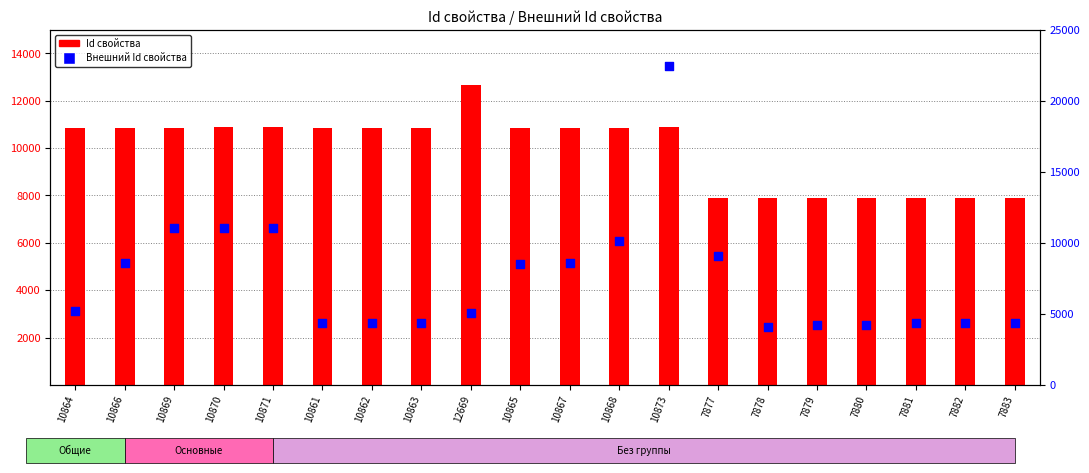

Which series has the widest spread of Y values?

Внешний Id свойства